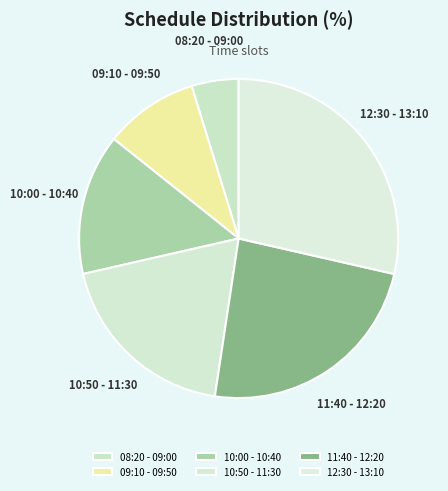

Is it true that 10:50 - 11:30 is 8% of the pie?

False